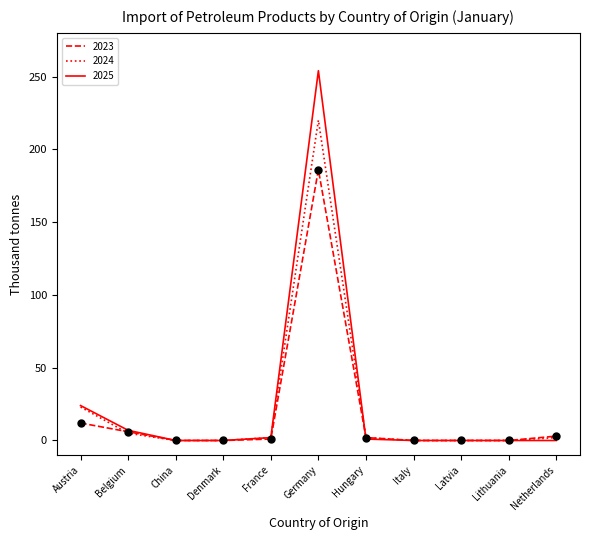

At which category is the sum across all series the highest?

Germany